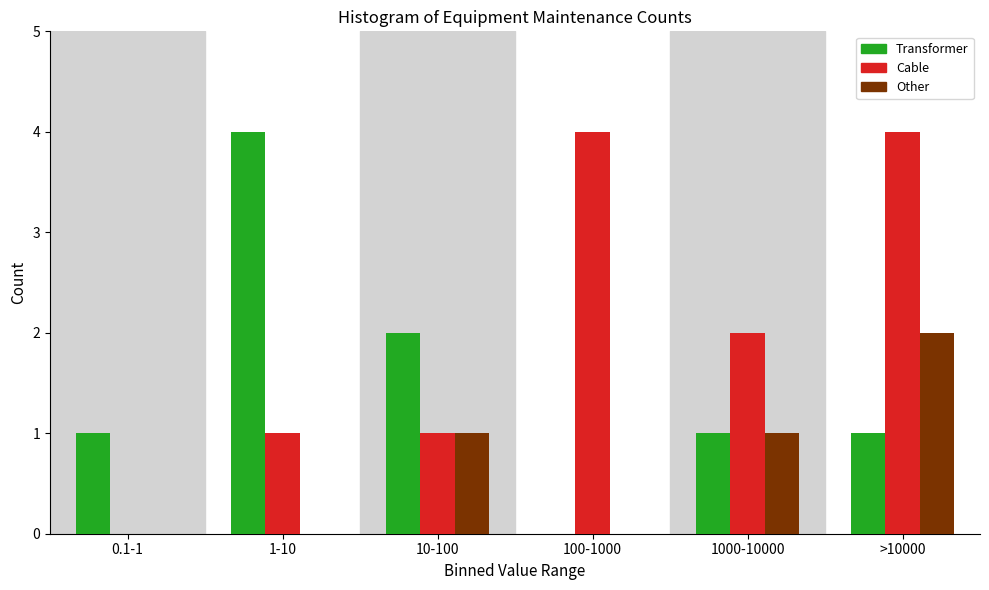

Reading left to right, extract all data points from this chart.

Transformer: 0.1-1=1	1-10=4	10-100=2	100-1000=0	1000-10000=1	>10000=1
Cable: 0.1-1=0	1-10=1	10-100=1	100-1000=4	1000-10000=2	>10000=4
Other: 0.1-1=0	1-10=0	10-100=1	100-1000=0	1000-10000=1	>10000=2